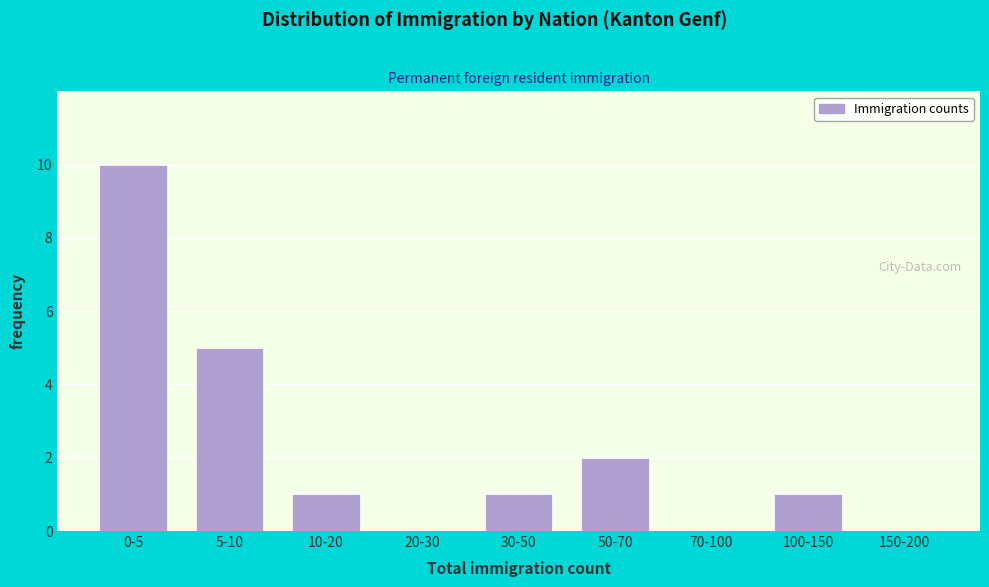

Reading right to left, list all the values displayed in this chart.

150-200=0	100-150=1	70-100=0	50-70=2	30-50=1	20-30=0	10-20=1	5-10=5	0-5=10